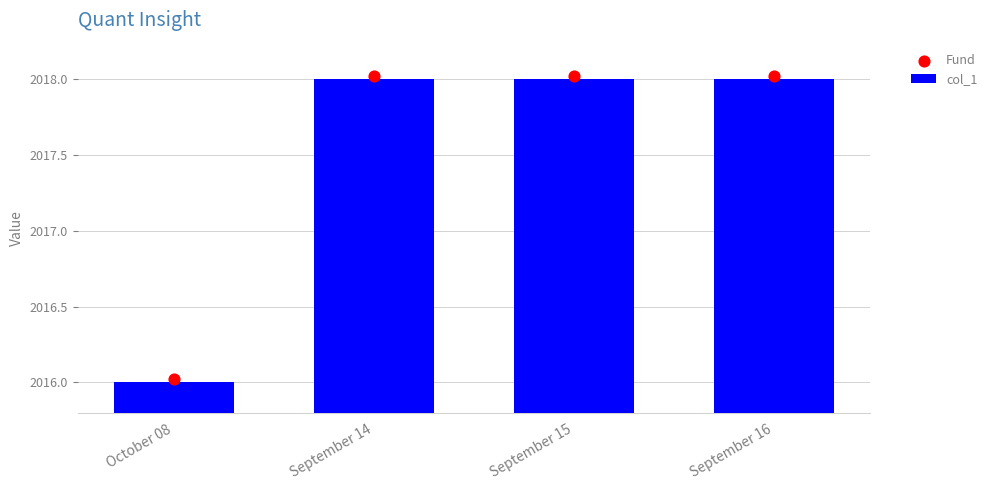

Which series has the largest Y range (max minus min)?

col_1